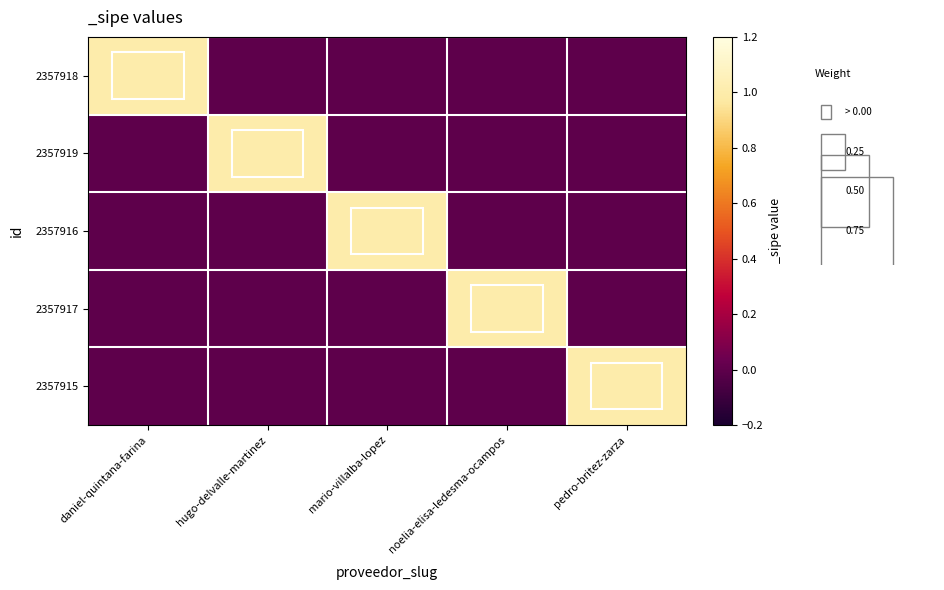

Reading left to right, what are all the values shown in this chart?

2357918: daniel-quintana-farina=1	hugo-delvalle-martinez=0	mario-villalba-lopez=0	noelia-elisa-ledesma-ocampos=0	pedro-britez-zarza=0
2357919: daniel-quintana-farina=0	hugo-delvalle-martinez=1	mario-villalba-lopez=0	noelia-elisa-ledesma-ocampos=0	pedro-britez-zarza=0
2357916: daniel-quintana-farina=0	hugo-delvalle-martinez=0	mario-villalba-lopez=1	noelia-elisa-ledesma-ocampos=0	pedro-britez-zarza=0
2357917: daniel-quintana-farina=0	hugo-delvalle-martinez=0	mario-villalba-lopez=0	noelia-elisa-ledesma-ocampos=1	pedro-britez-zarza=0
2357915: daniel-quintana-farina=0	hugo-delvalle-martinez=0	mario-villalba-lopez=0	noelia-elisa-ledesma-ocampos=0	pedro-britez-zarza=1